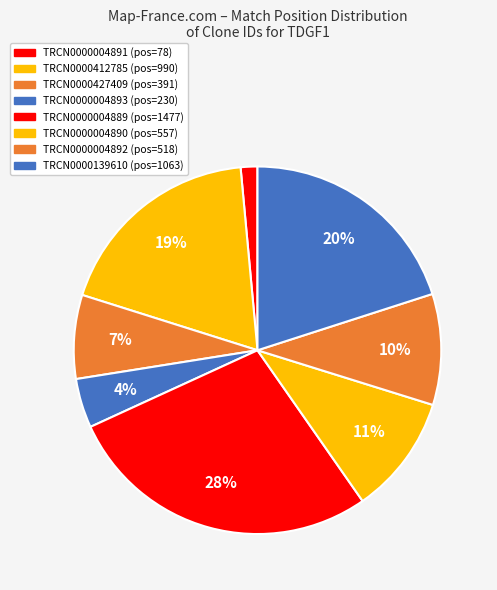

To the nearest percent, what is the average slice percentage?

12%